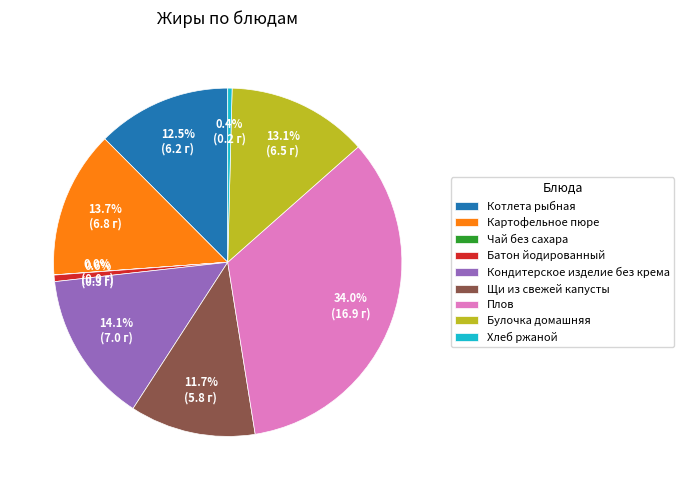

Is there a majority slice in this chart?

No